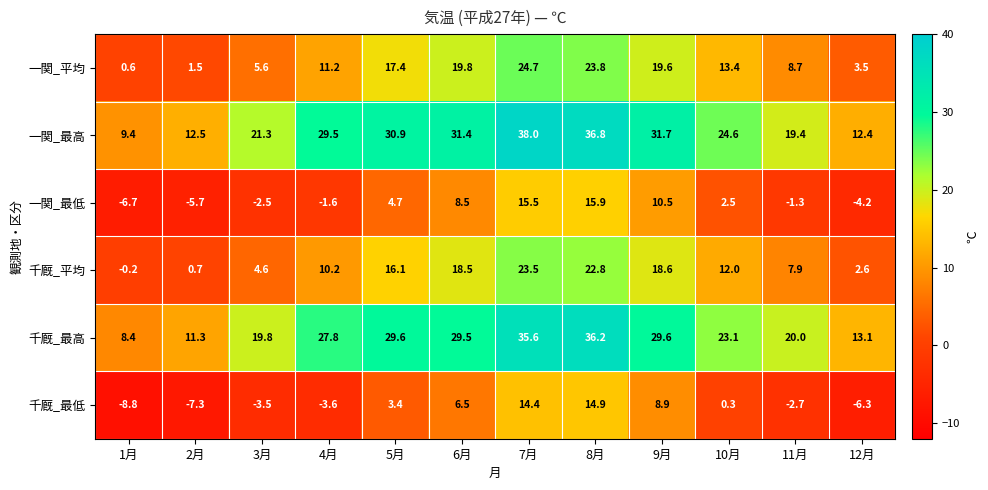

List the series in order of their peak value, highest first.

一関_最高, 千厩_最高, 一関_平均, 千厩_平均, 一関_最低, 千厩_最低